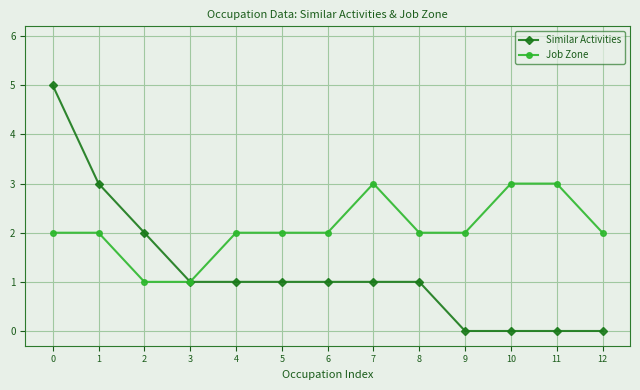

Is it true that Similar Activities equals 1 at 5?

True